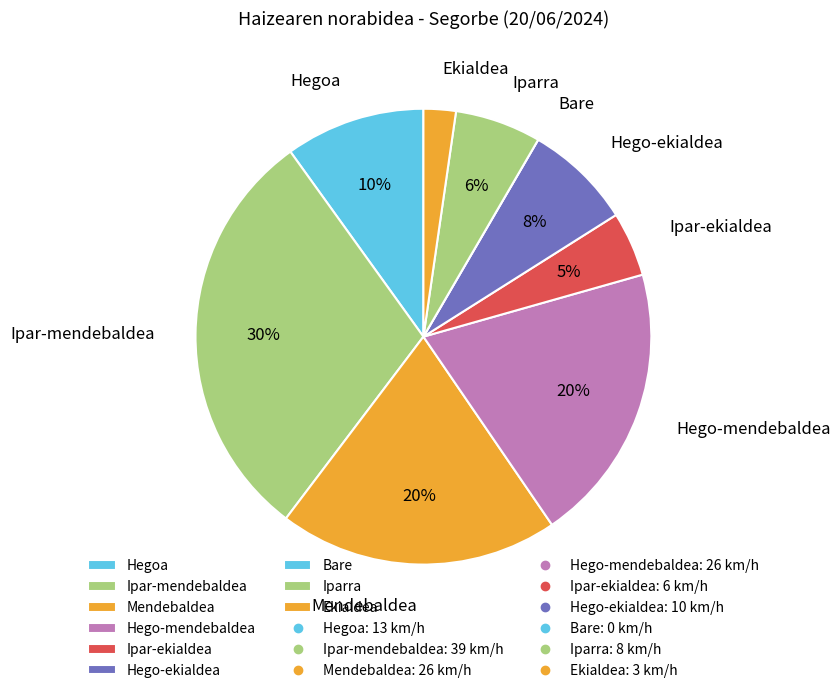

Which has a higher value, Hegoa or Ipar-mendebaldea?

Ipar-mendebaldea